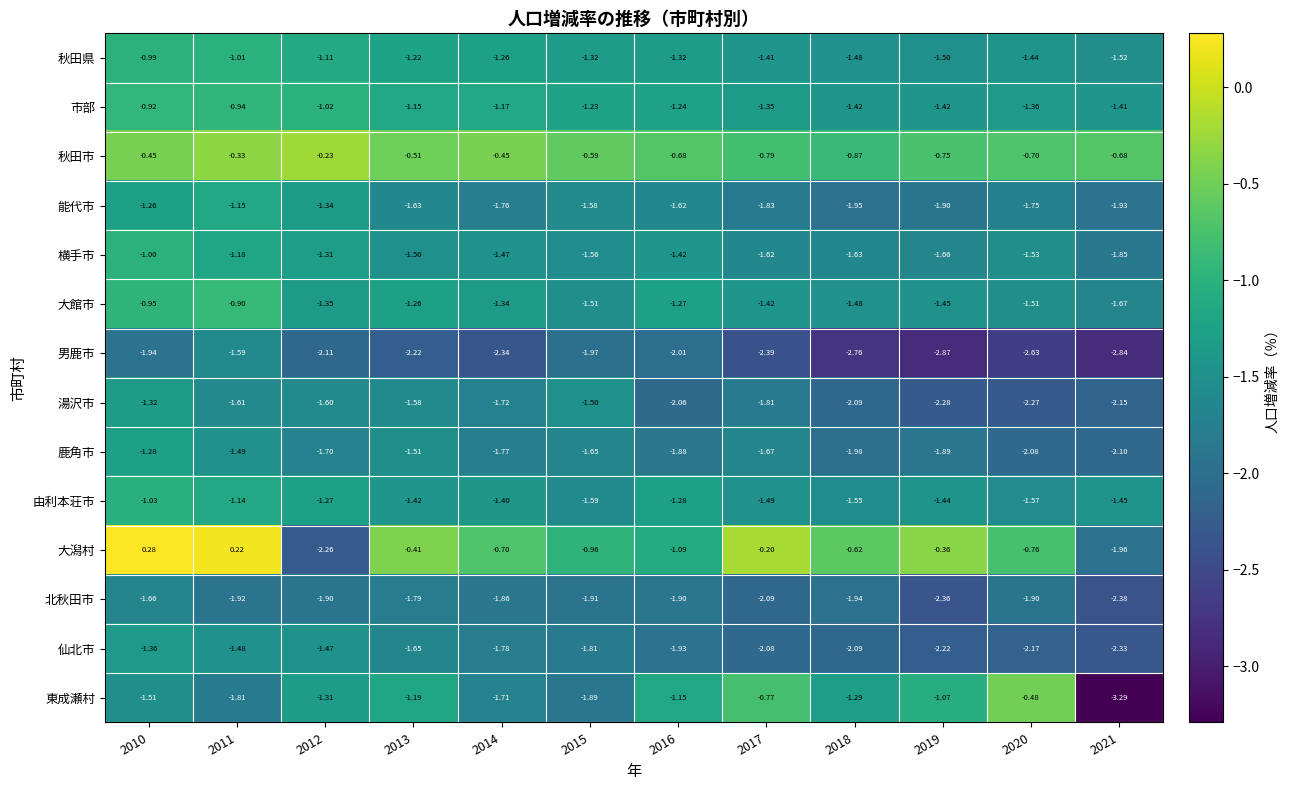

Which series changed the most between 2016 and 2019?

男鹿市